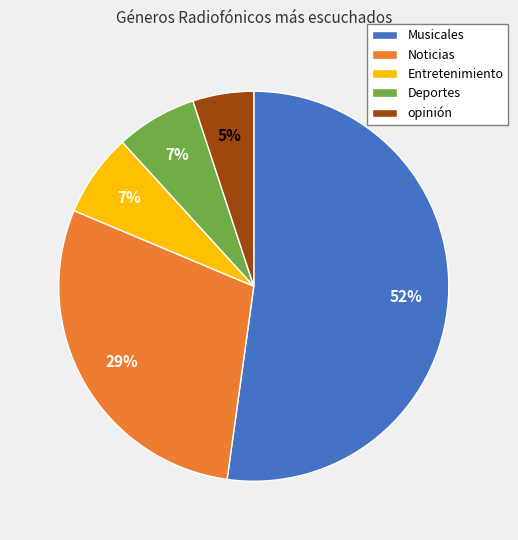

How many slices are in this pie chart?

5